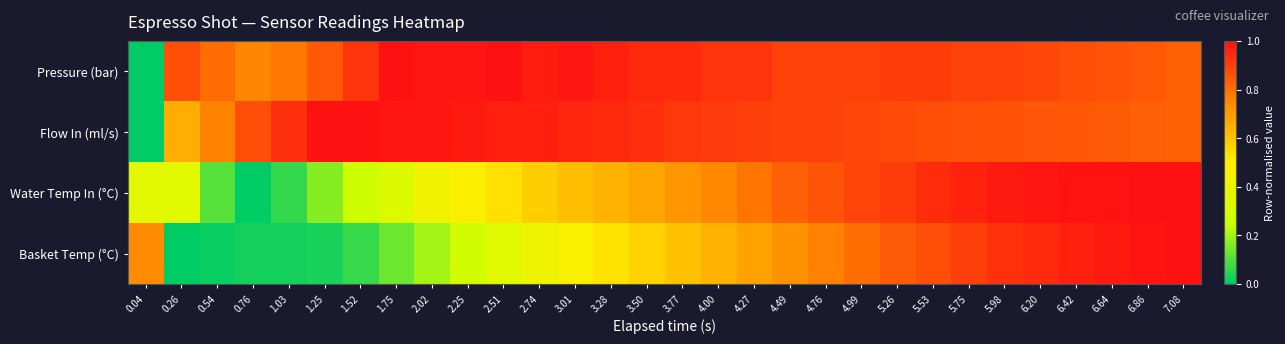

Reading right to left, what are all the values shown in this chart?

Pressure (bar): 7.08=0.8	6.86=0.8	6.64=0.9	6.42=0.9	6.20=0.9	5.98=0.9	5.75=0.9	5.53=0.9	5.26=0.9	4.99=0.9	4.76=0.9	4.49=0.9	4.27=0.9	4.00=0.9	3.77=0.9	3.50=0.9	3.28=1.0	3.01=1.0	2.74=1.0	2.51=1.0	2.25=1.0	2.02=1.0	1.75=1.0	1.52=0.9	1.25=0.8	1.03=0.8	0.76=0.8	0.54=0.8	0.26=0.9	0.04=0.0
Flow In (ml/s): 7.08=0.8	6.86=0.8	6.64=0.8	6.42=0.8	6.20=0.9	5.98=0.9	5.75=0.9	5.53=0.9	5.26=0.9	4.99=0.9	4.76=0.9	4.49=0.9	4.27=0.9	4.00=0.9	3.77=0.9	3.50=0.9	3.28=0.9	3.01=1.0	2.74=1.0	2.51=1.0	2.25=1.0	2.02=1.0	1.75=1.0	1.52=1.0	1.25=1.0	1.03=0.9	0.76=0.9	0.54=0.8	0.26=0.7	0.04=0.0
Water Temp In (°C): 7.08=1.0	6.86=1.0	6.64=1.0	6.42=1.0	6.20=1.0	5.98=1.0	5.75=1.0	5.53=0.9	5.26=0.9	4.99=0.9	4.76=0.9	4.49=0.8	4.27=0.8	4.00=0.7	3.77=0.7	3.50=0.7	3.28=0.6	3.01=0.6	2.74=0.6	2.51=0.5	2.25=0.5	2.02=0.4	1.75=0.3	1.52=0.3	1.25=0.2	1.03=0.1	0.76=0.0	0.54=0.1	0.26=0.3	0.04=0.4
Basket Temp (°C): 7.08=1.0	6.86=1.0	6.64=1.0	6.42=1.0	6.20=0.9	5.98=0.9	5.75=0.9	5.53=0.9	5.26=0.8	4.99=0.8	4.76=0.8	4.49=0.7	4.27=0.7	4.00=0.6	3.77=0.6	3.50=0.6	3.28=0.5	3.01=0.5	2.74=0.4	2.51=0.4	2.25=0.3	2.02=0.2	1.75=0.1	1.52=0.1	1.25=0.0	1.03=0.0	0.76=0.0	0.54=0.0	0.26=0.0	0.04=0.7